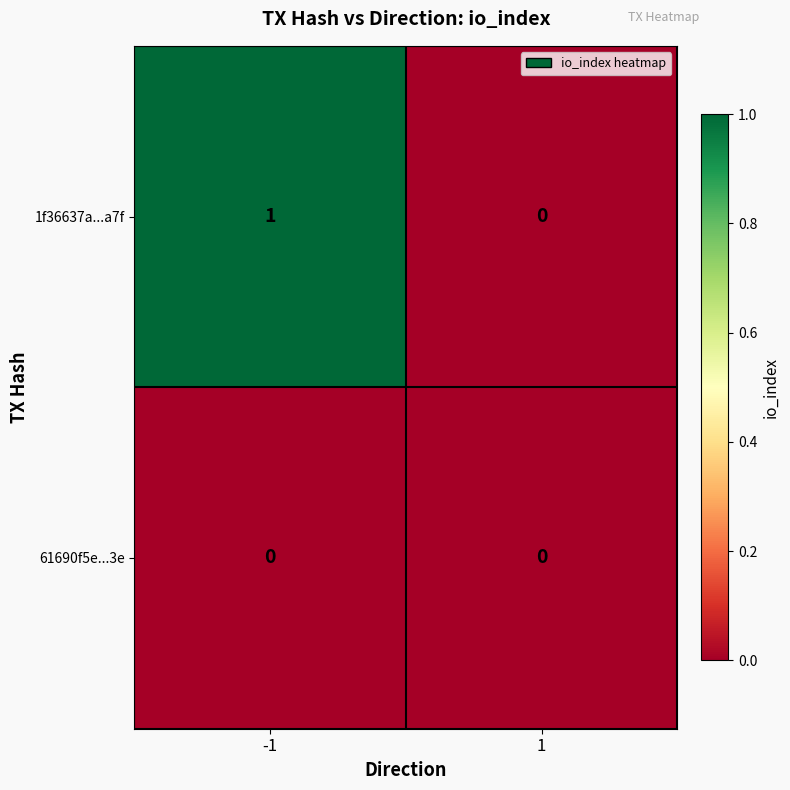

Which series changed the most between -1 and 1?

1f36637a...a7f